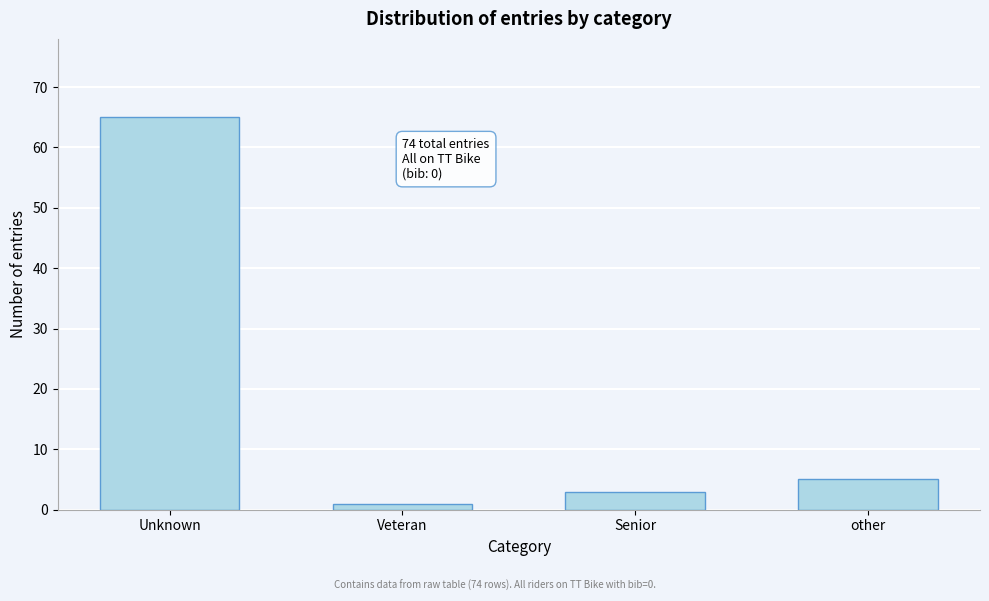

Reading right to left, list all the values displayed in this chart.

other=5	Senior=3	Veteran=1	Unknown=65